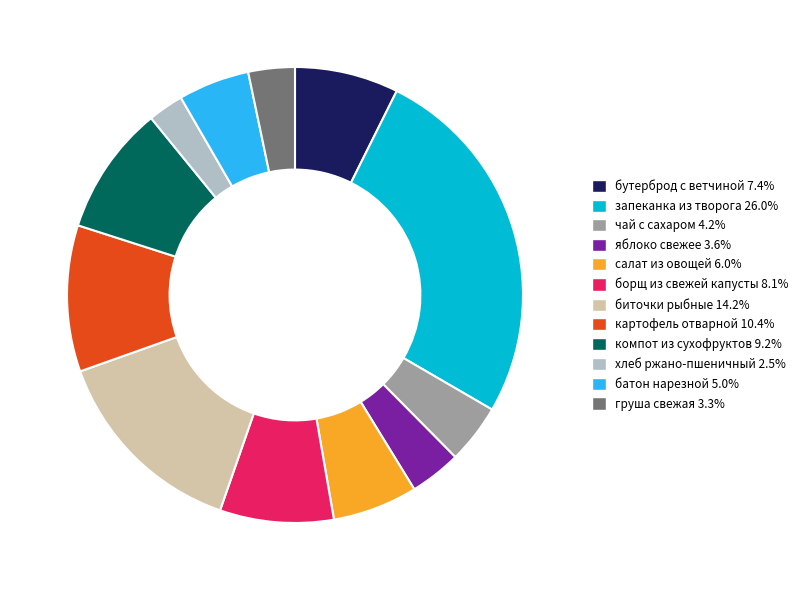

How many segments does this pie chart have?

12